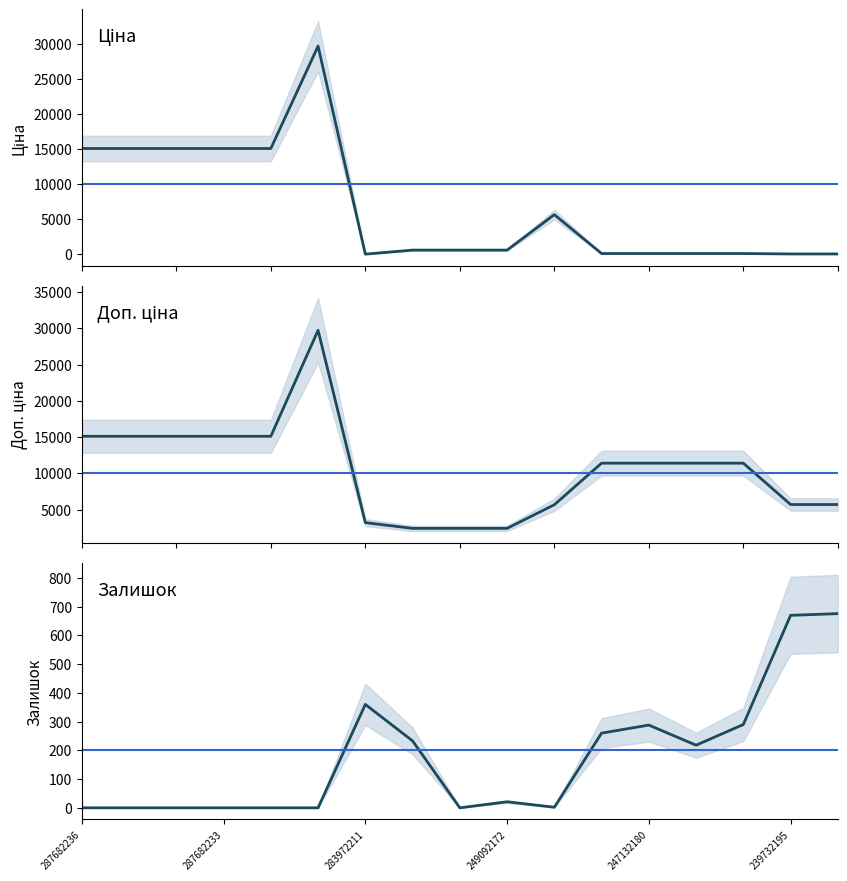

What is the value of the Доп. ціна point at the 12th from the left?

11410.0